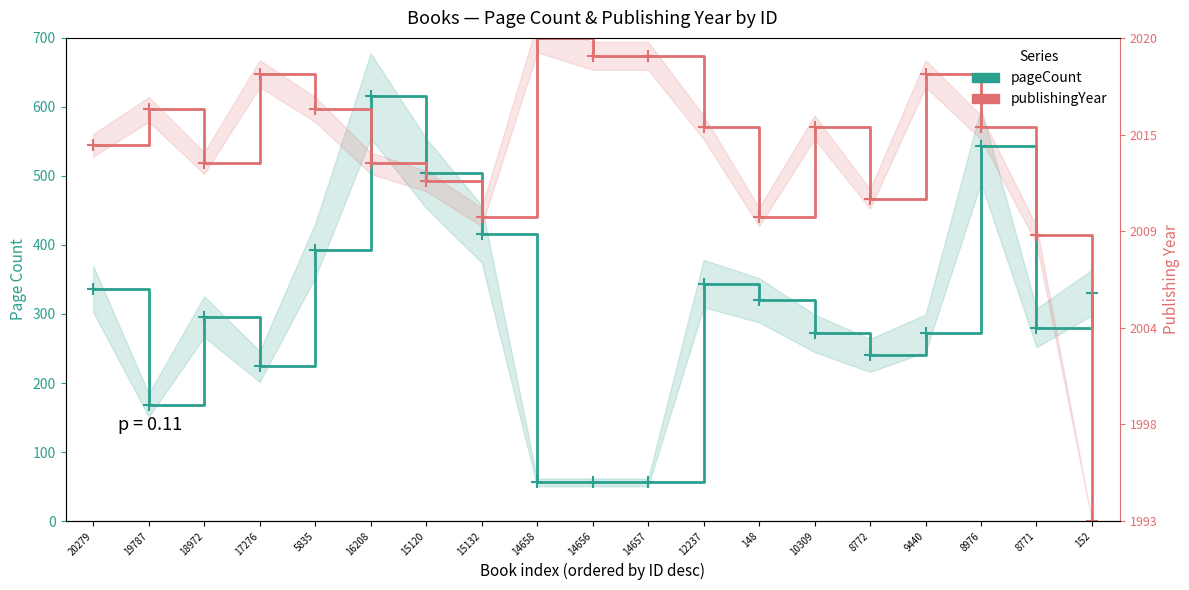

Is the value of pageCount at 18972 greater than the value of publishingYear at 5835?

No